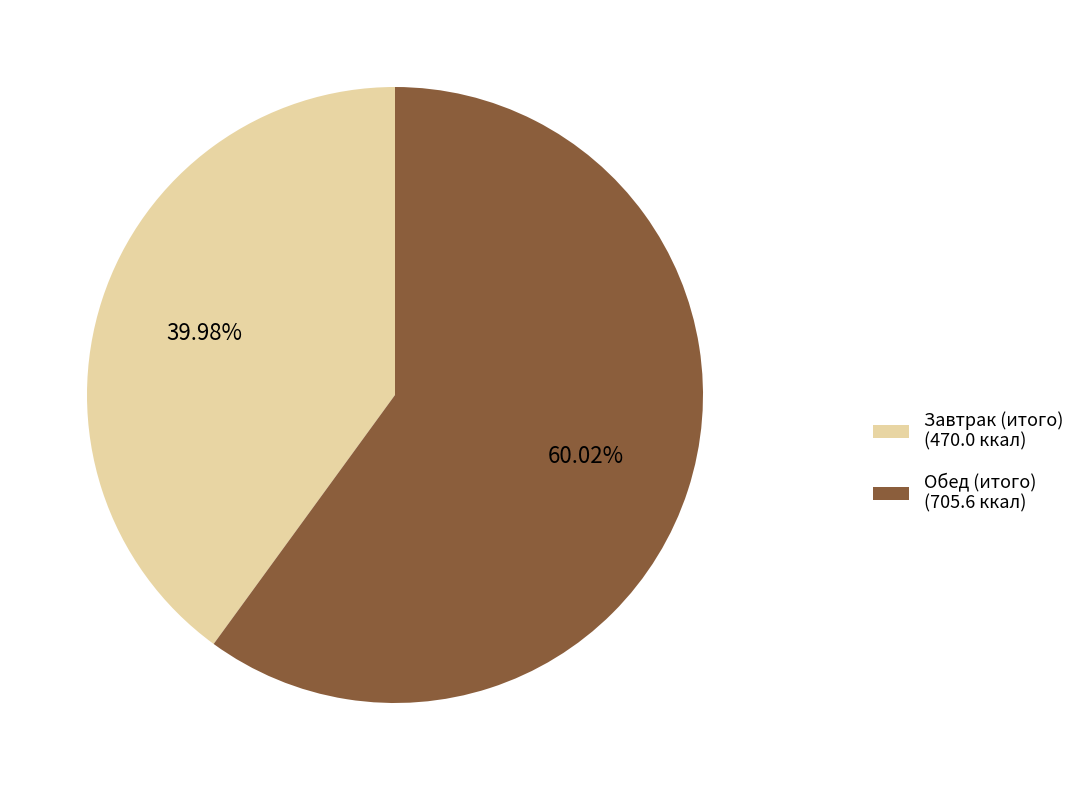

Which category has the biggest portion of the pie?

Обед (итого)